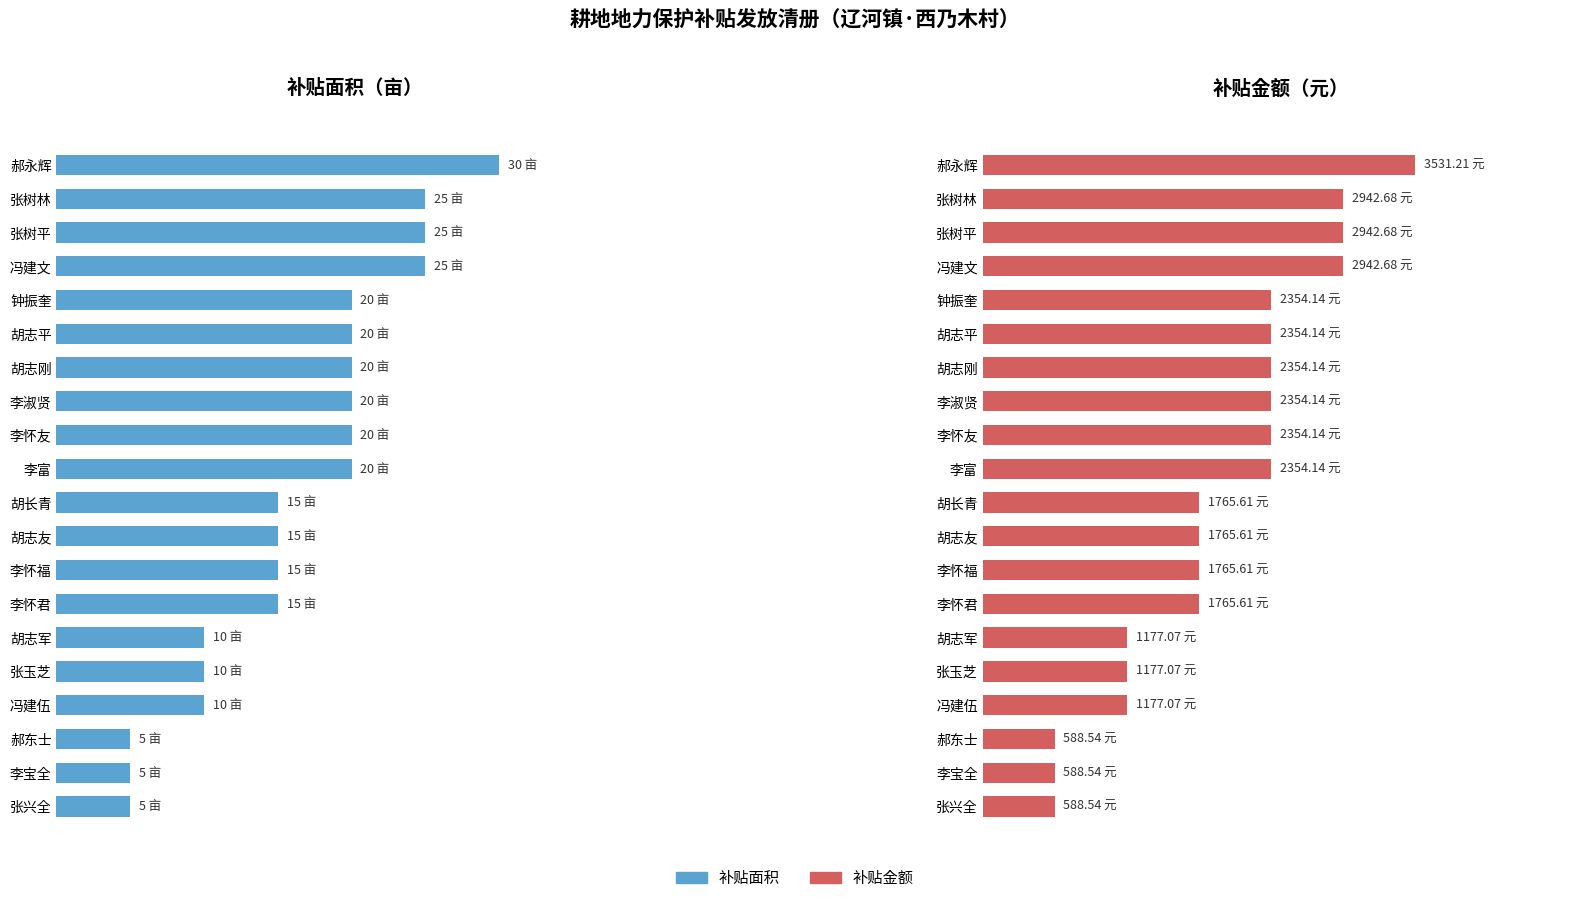

Between 胡志平 and 胡志刚, which series saw the biggest shift?

补贴面积